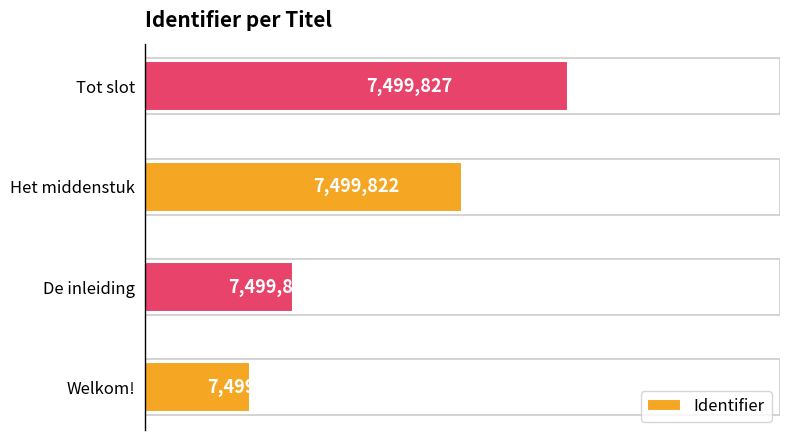

What is the ratio of the value at Het middenstuk to the value at Tot slot?

1.0